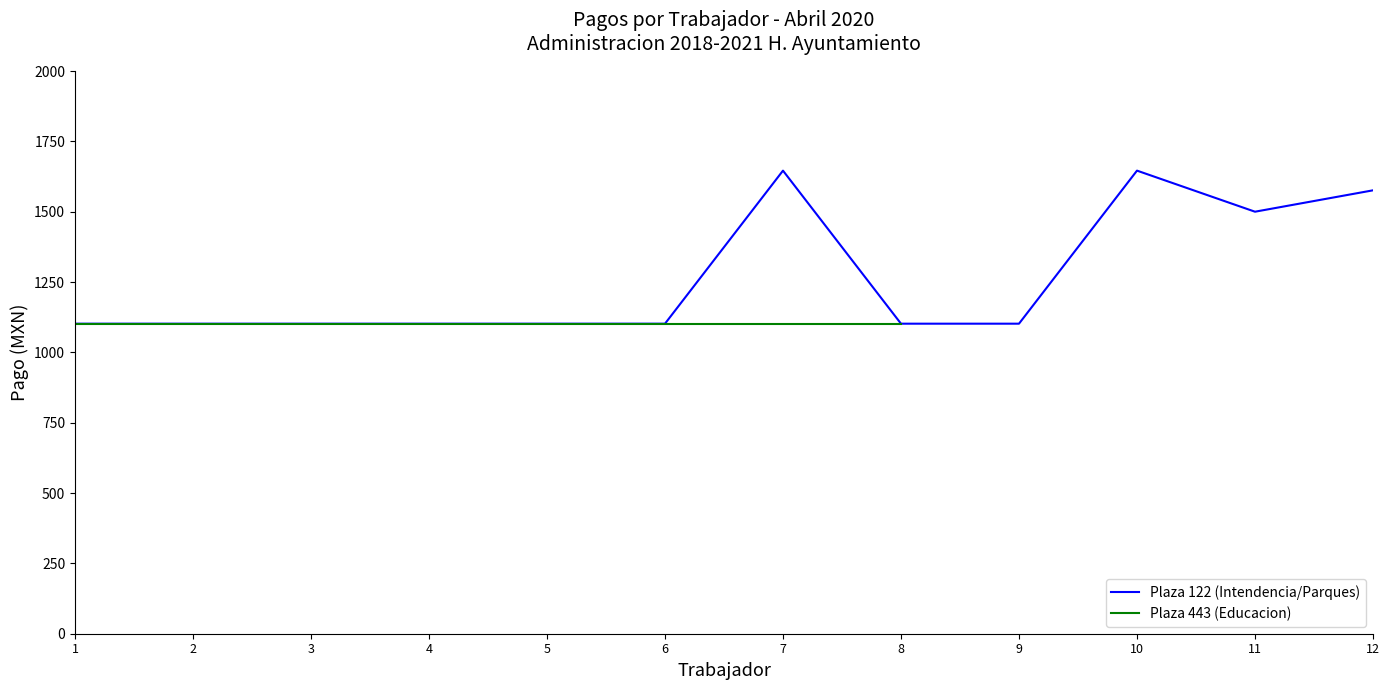

List the labels in order of value, largest first.

7, 10, 12, 11, 1, 2, 3, 4, 5, 6, 8, 9